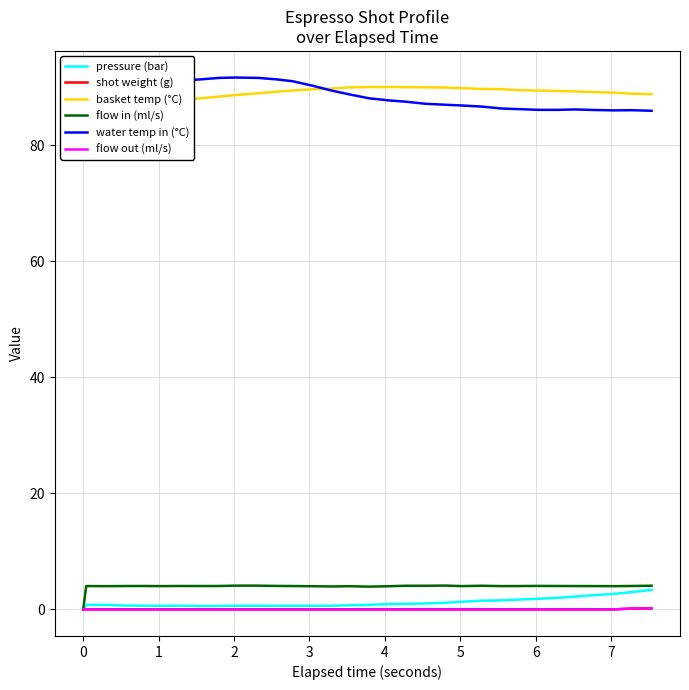

True or false: water temp in (°C) and shot weight (g) cross at least once.

False